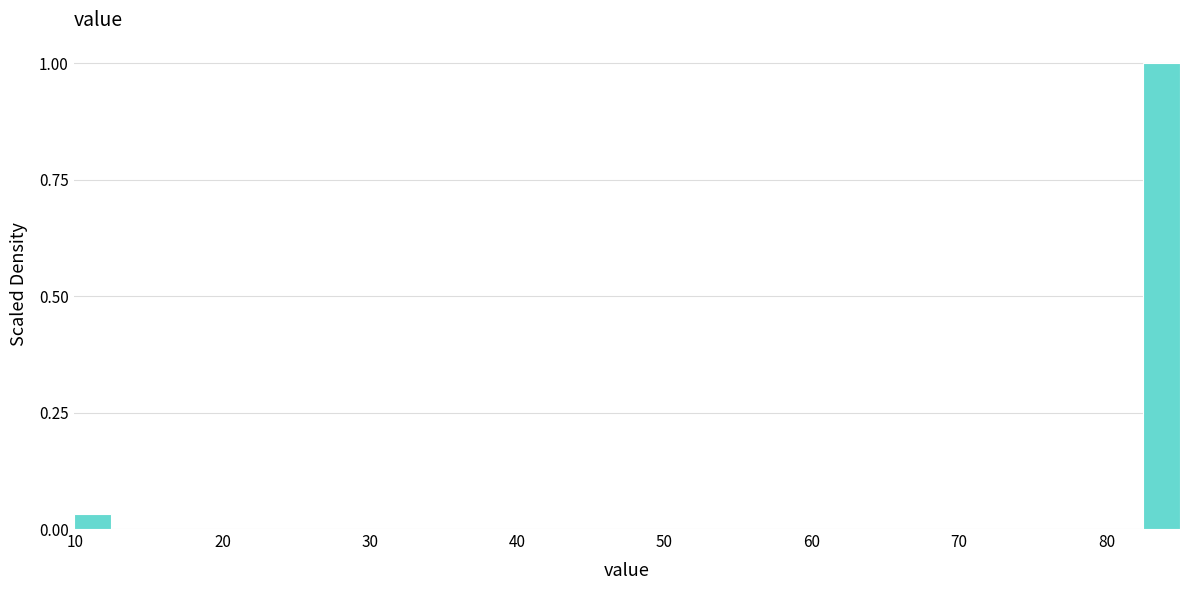

Read against the x-axis, roughly where is the centre of the tallest bar?

84